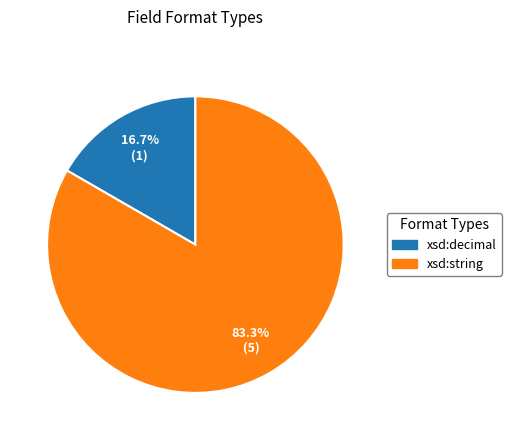

To the nearest percent, what percentage of the pie is xsd:string?

83%